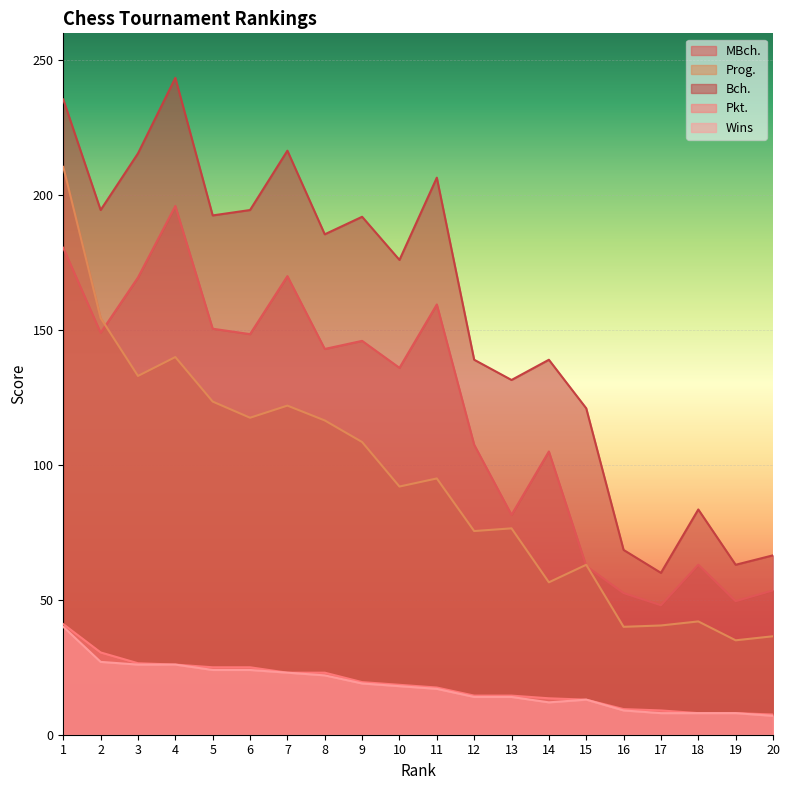

How many distinct data groups are displayed?

5